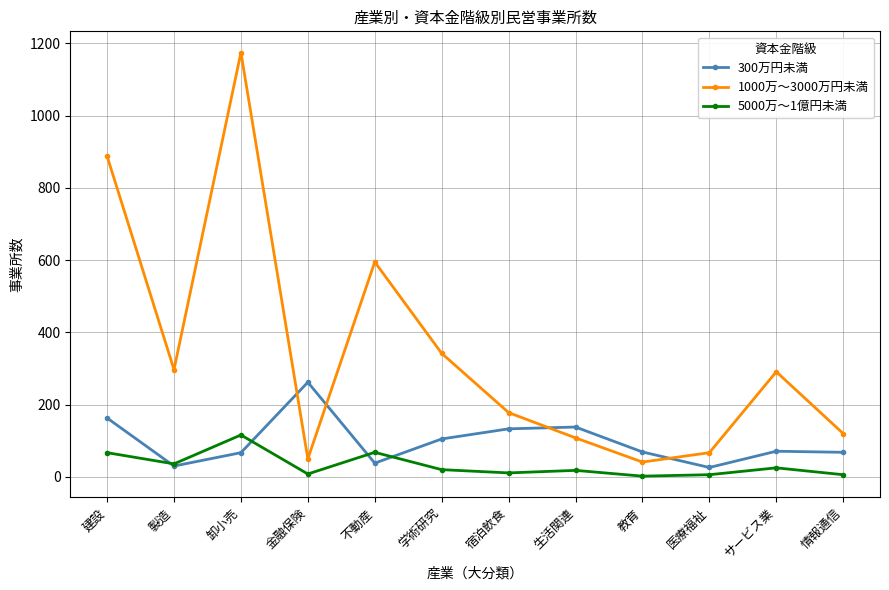

Rank the series by their average value, from highest to lowest.

1000万～3000万円未満, 300万円未満, 5000万～1億円未満